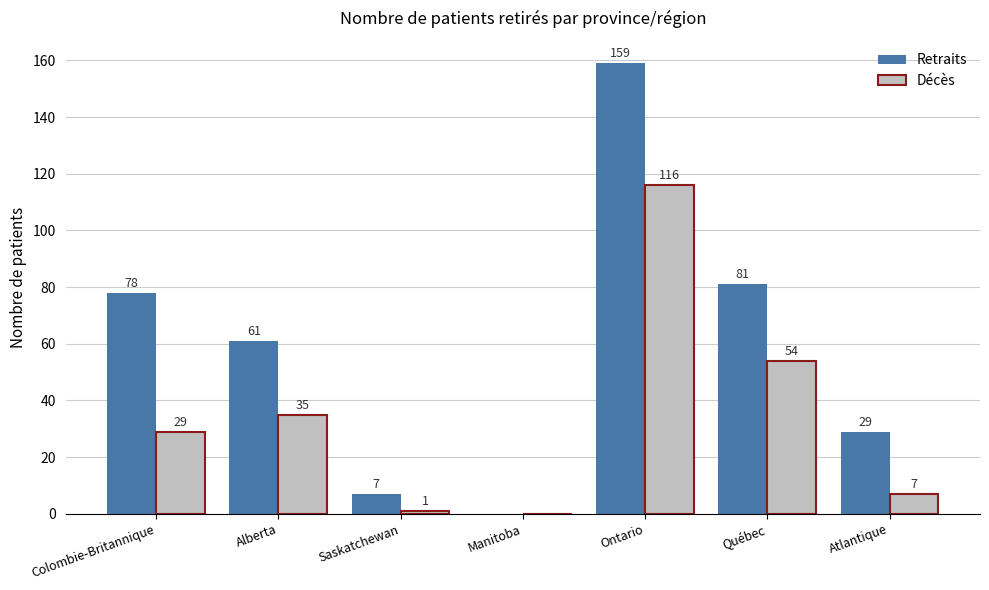

Count the number of categories in the chart.

7